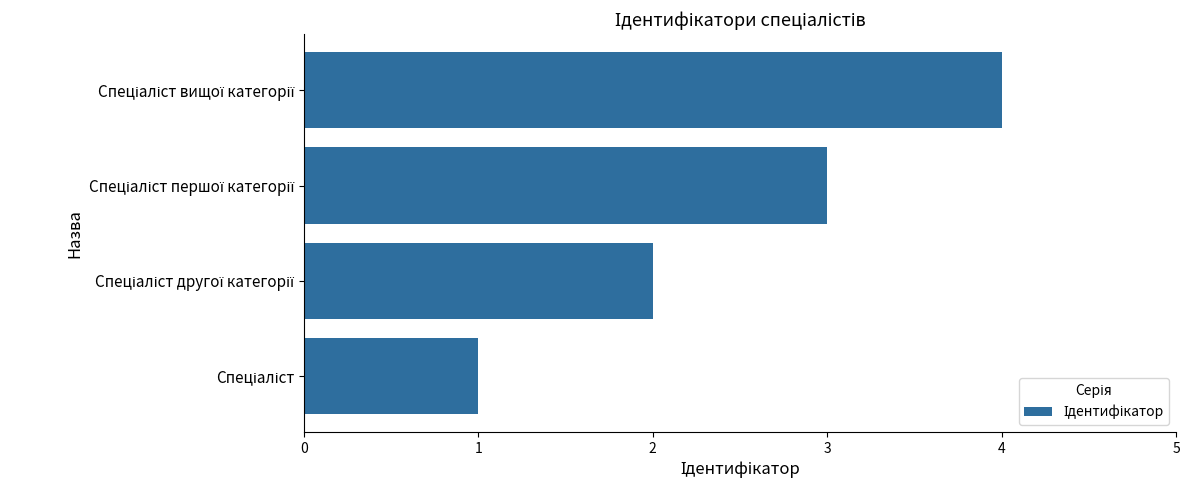

Are the bars horizontal?

Yes